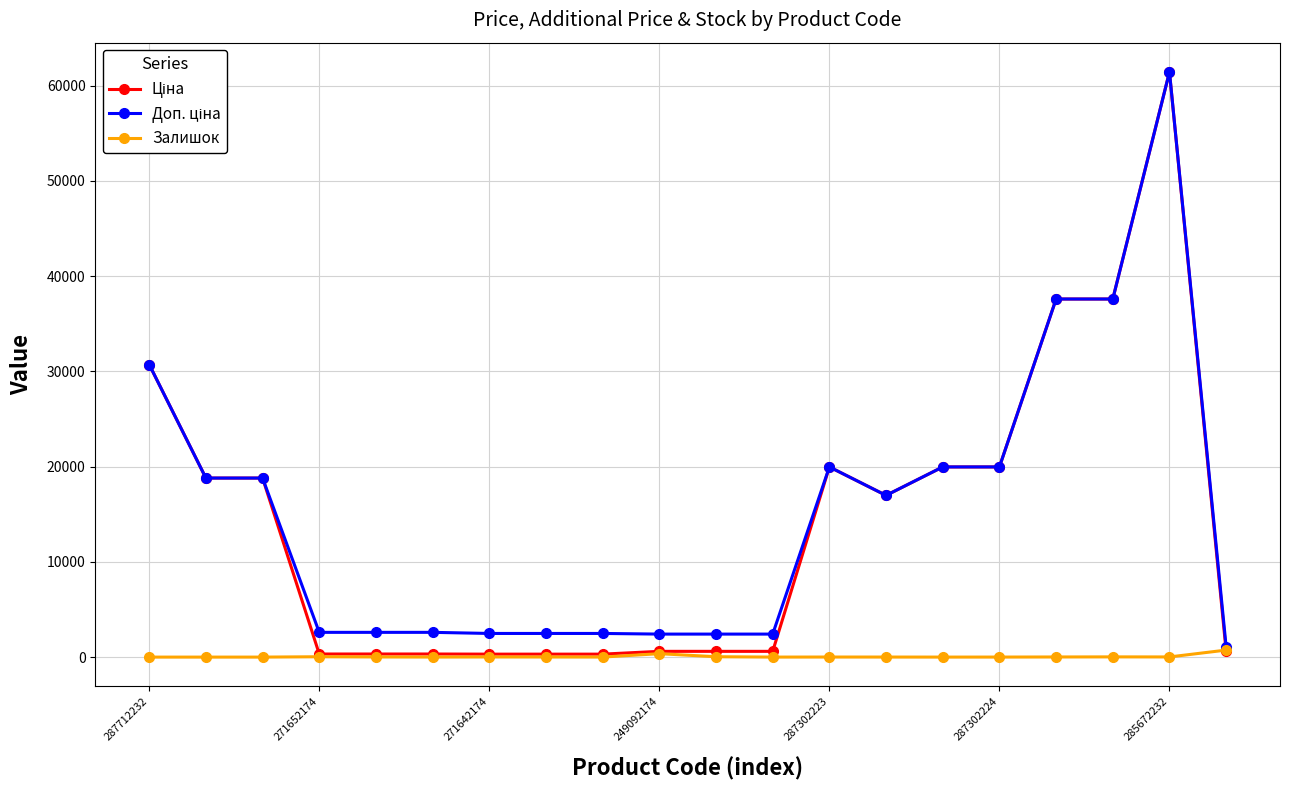

True or false: Залишок has more than 2 points higher than both neighbors.

True